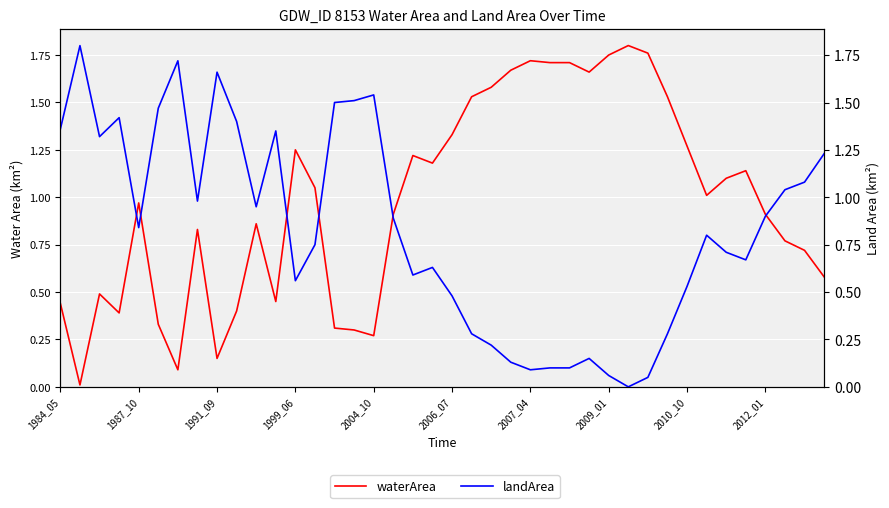

How many values in the waterArea series exceed 1?

20